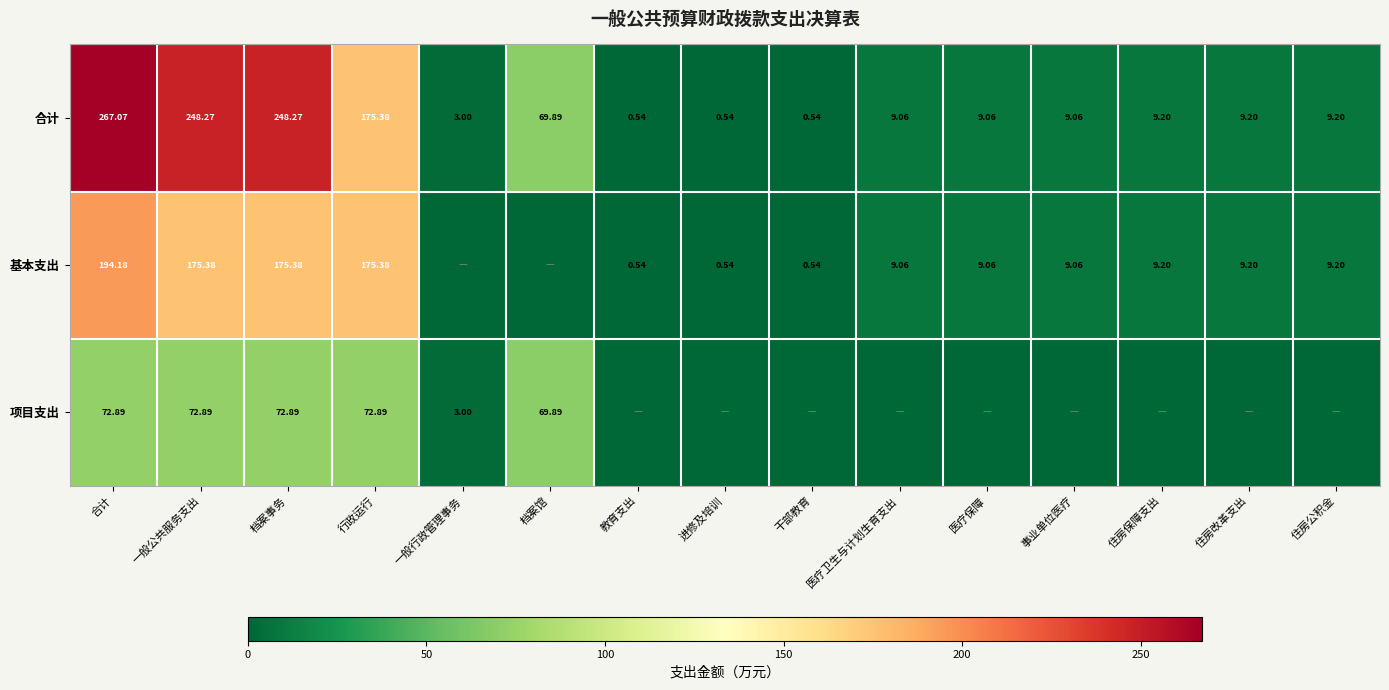

At which label is 基本支出 closest to 97?

一般公共服务支出